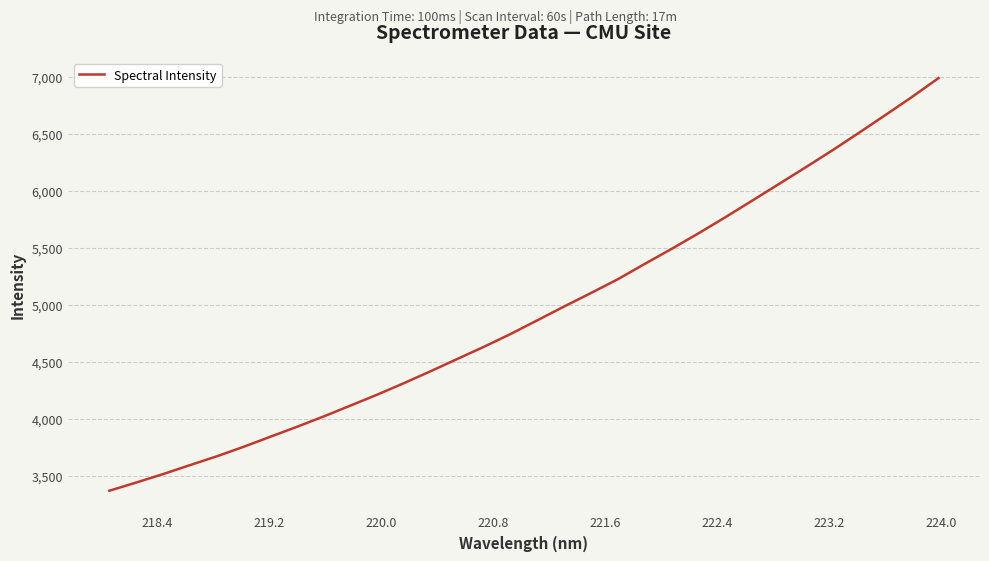

What is the smallest value displayed?

3368.2